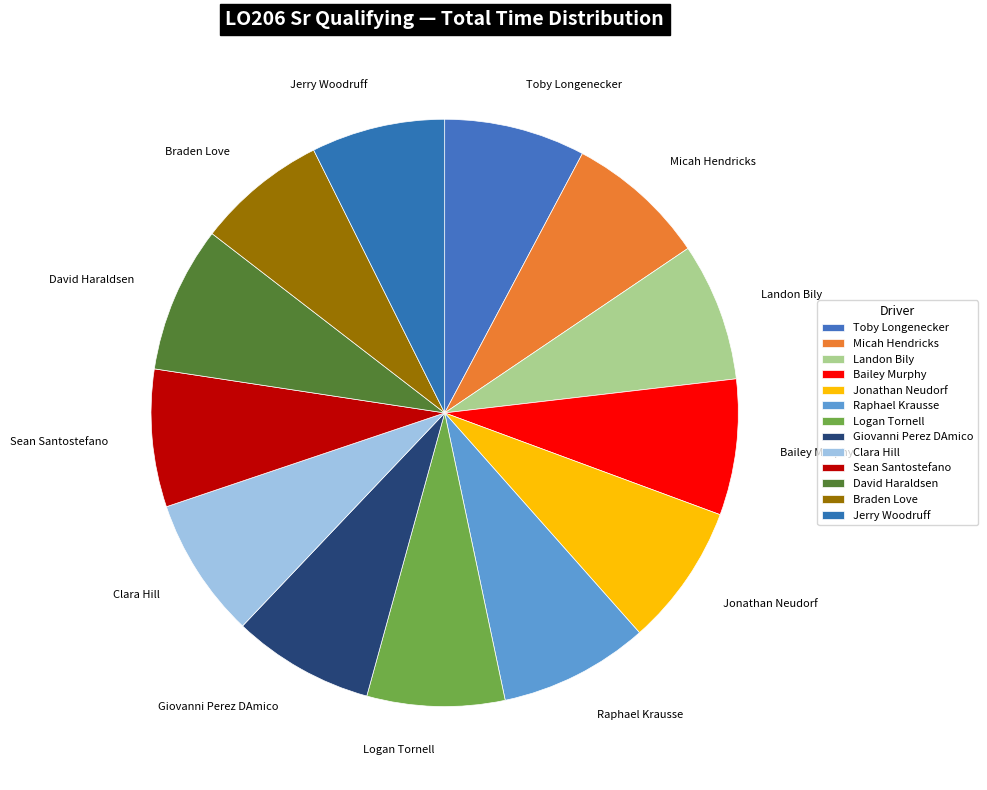

Does any single category account for the majority?

No